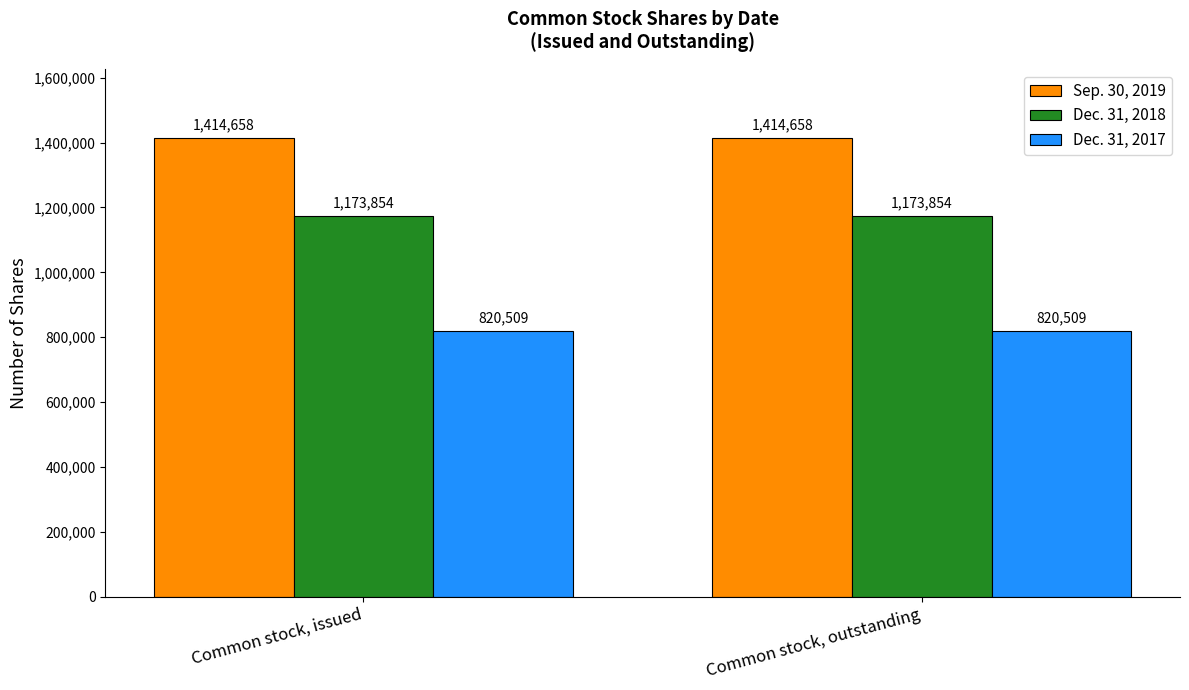

What is the spread (max minus min) of values at Common stock, outstanding?

594149